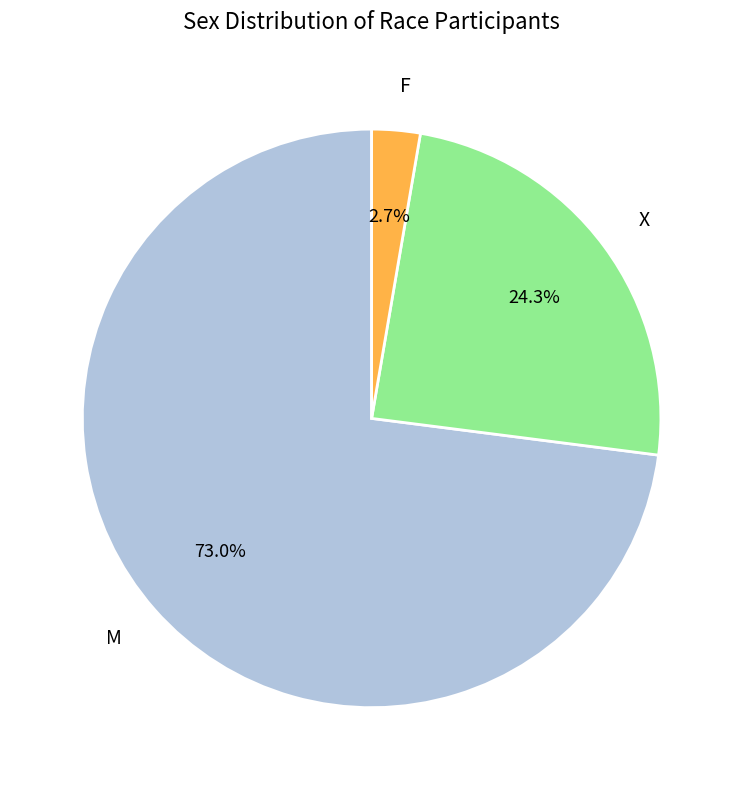

To the nearest percent, what portion does F represent?

3%